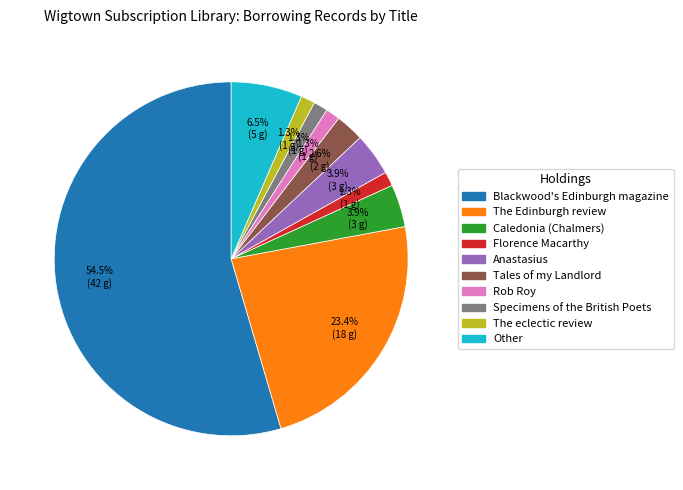

What is the ratio of the value at Tales of my Landlord to the value at Specimens of the British Poets?

2.0